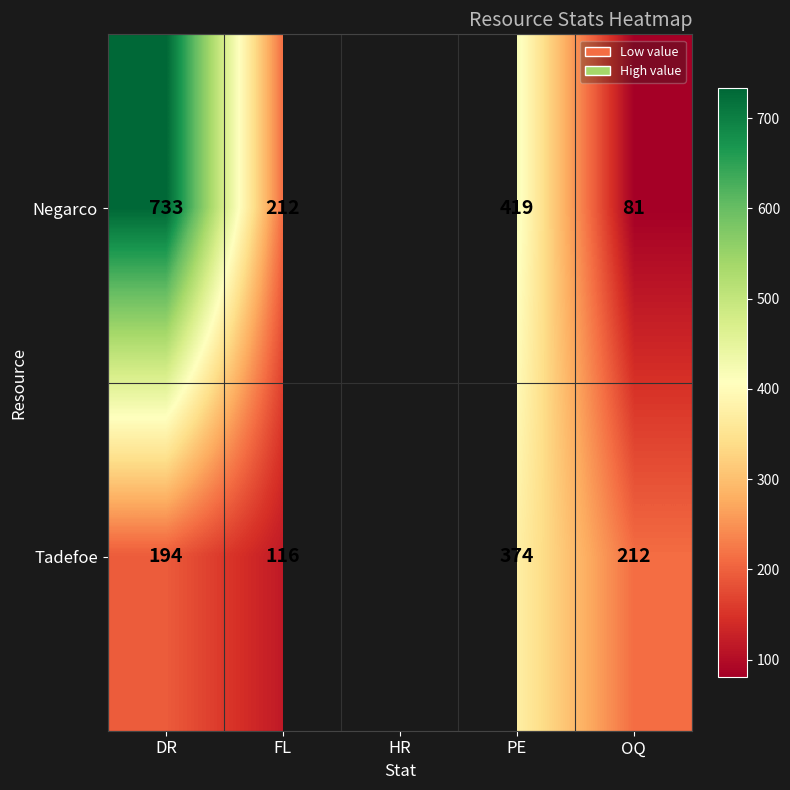

The value of Negarco at PE is 234.1. True or false?

False